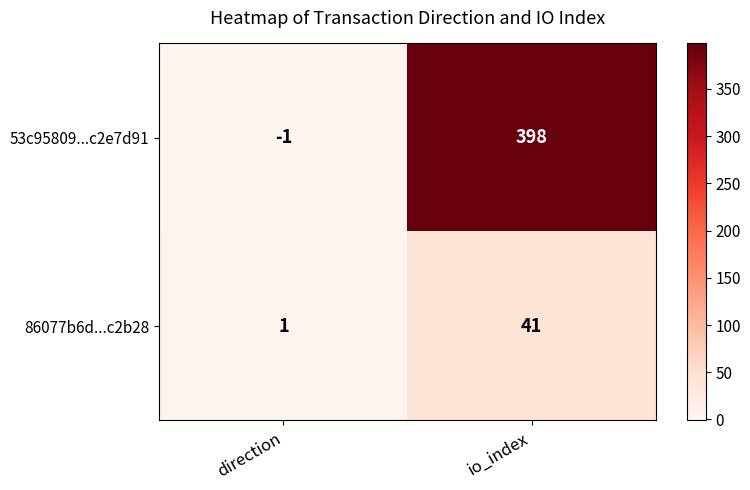

Reading left to right, list all the values displayed in this chart.

53c95809...c2e7d91: -1	398
86077b6d...c2b28: 1	41